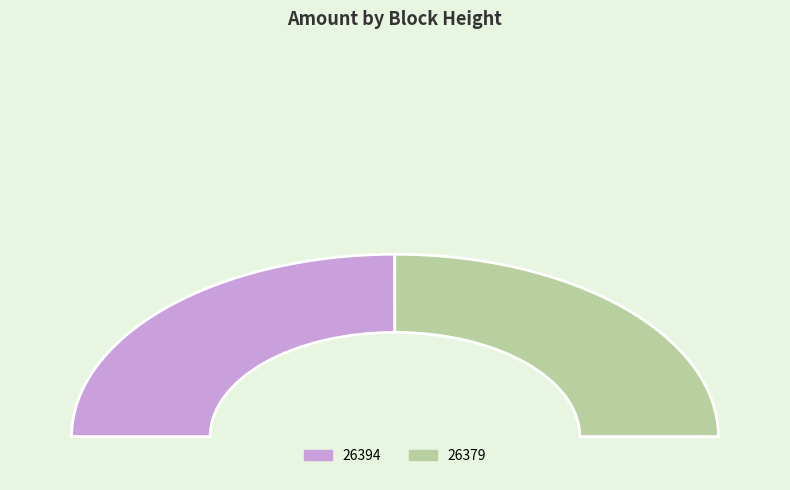

Is there any slice that represents more than half of the pie?

Yes